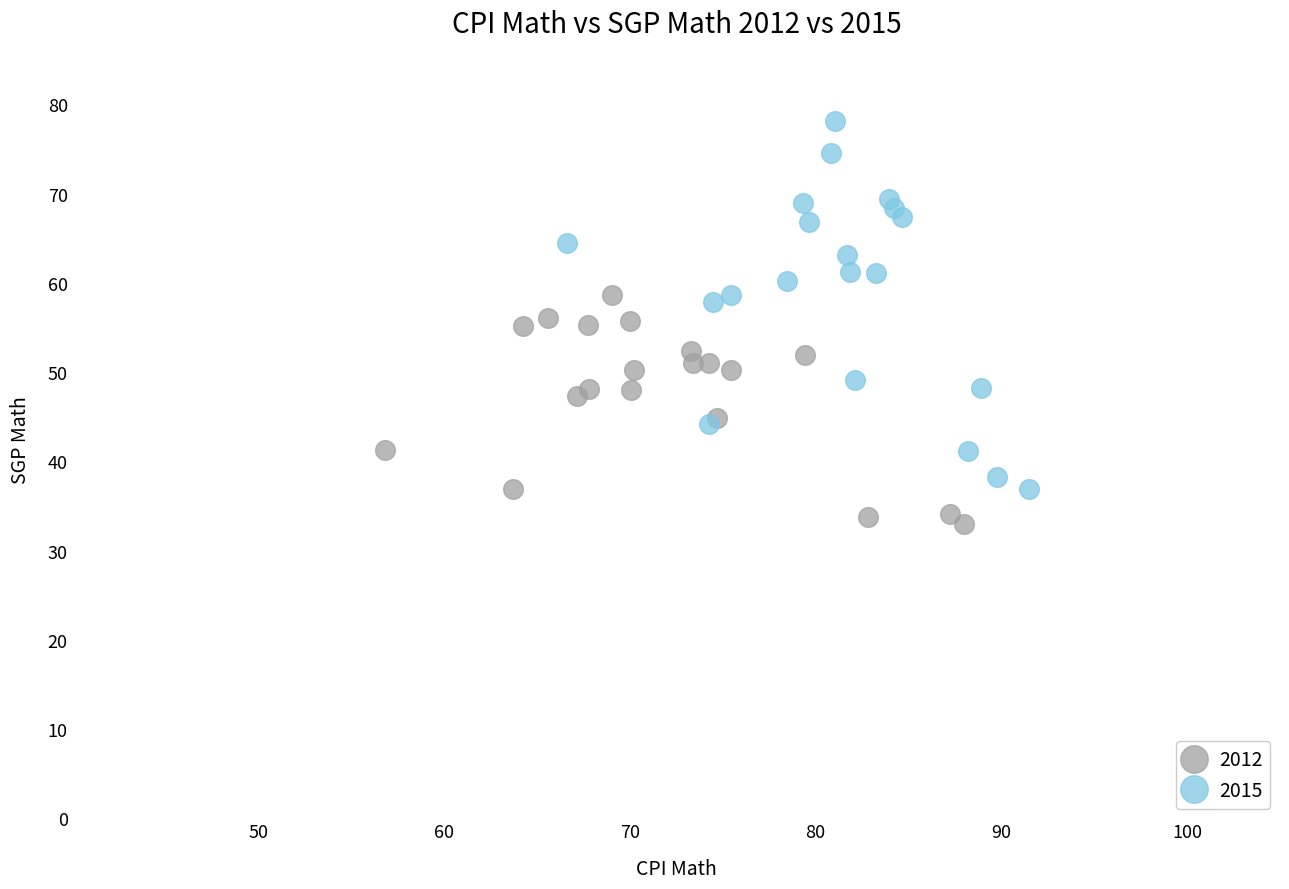

Which series contains the highest Y value?

2015